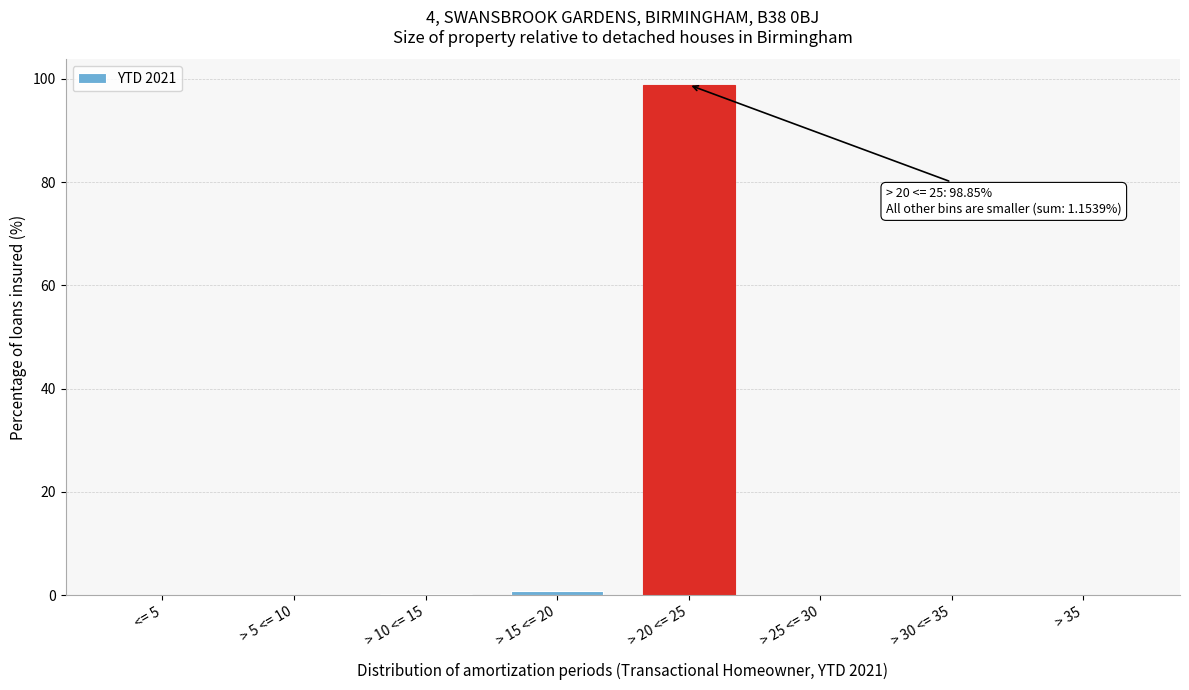

What is the maximum value shown in the chart?

98.8